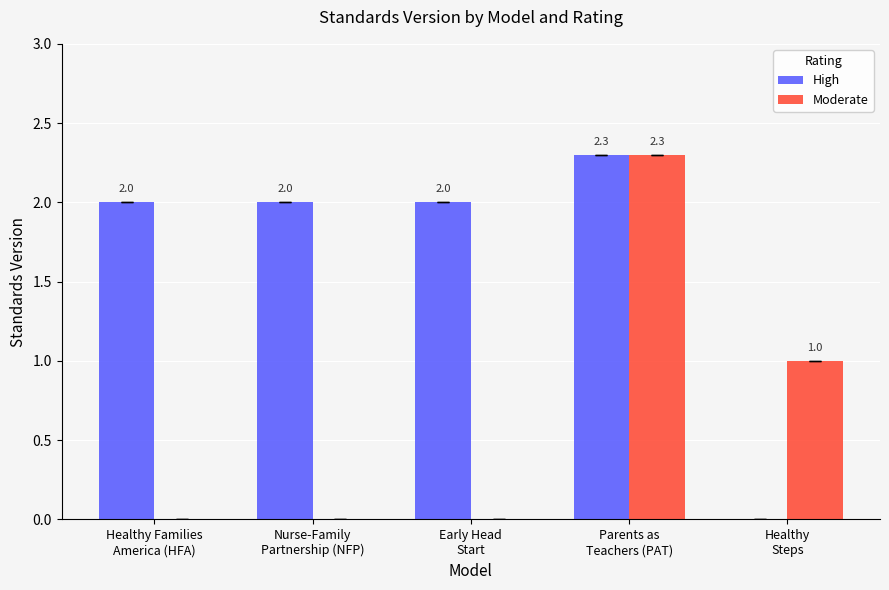

Which series has the largest total across all categories?

High